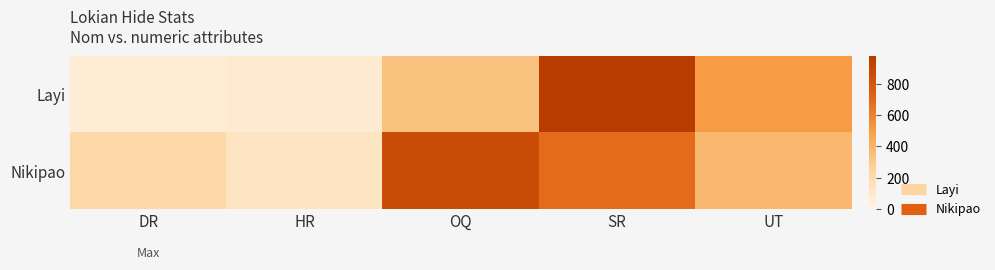

What is the total value across all series at HR?

203